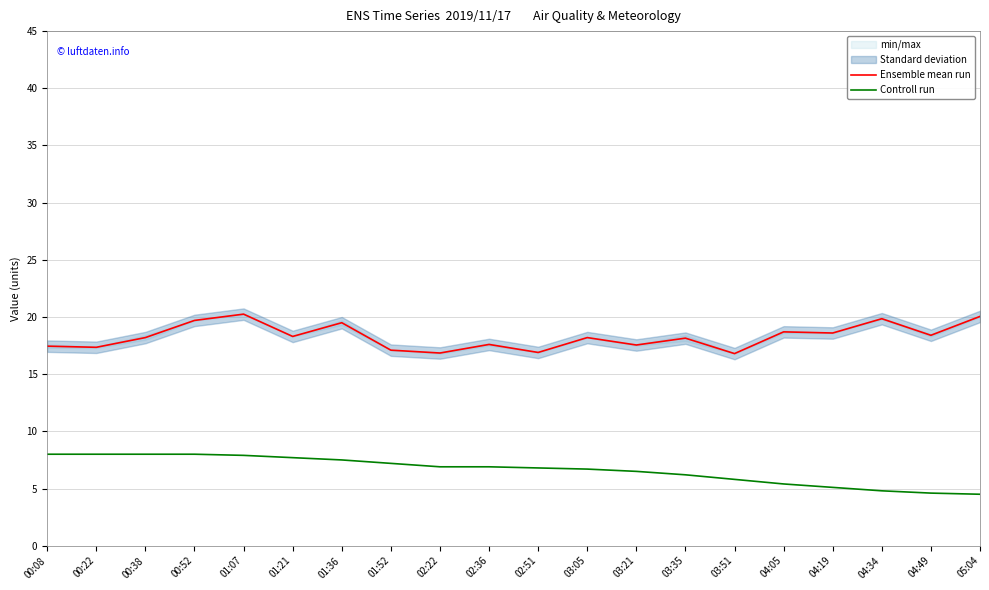

Reading left to right, list all the values displayed in this chart.

Ensemble mean run: 17.5	17.4	18.2	19.7	20.2	18.3	19.5	17.1	16.9	17.6	16.9	18.2	17.6	18.1	16.8	18.7	18.6	19.9	18.4	20.1
Controll run: 8.0	8.0	8.0	8.0	7.9	7.7	7.5	7.2	6.9	6.9	6.8	6.7	6.5	6.2	5.8	5.4	5.1	4.8	4.6	4.5